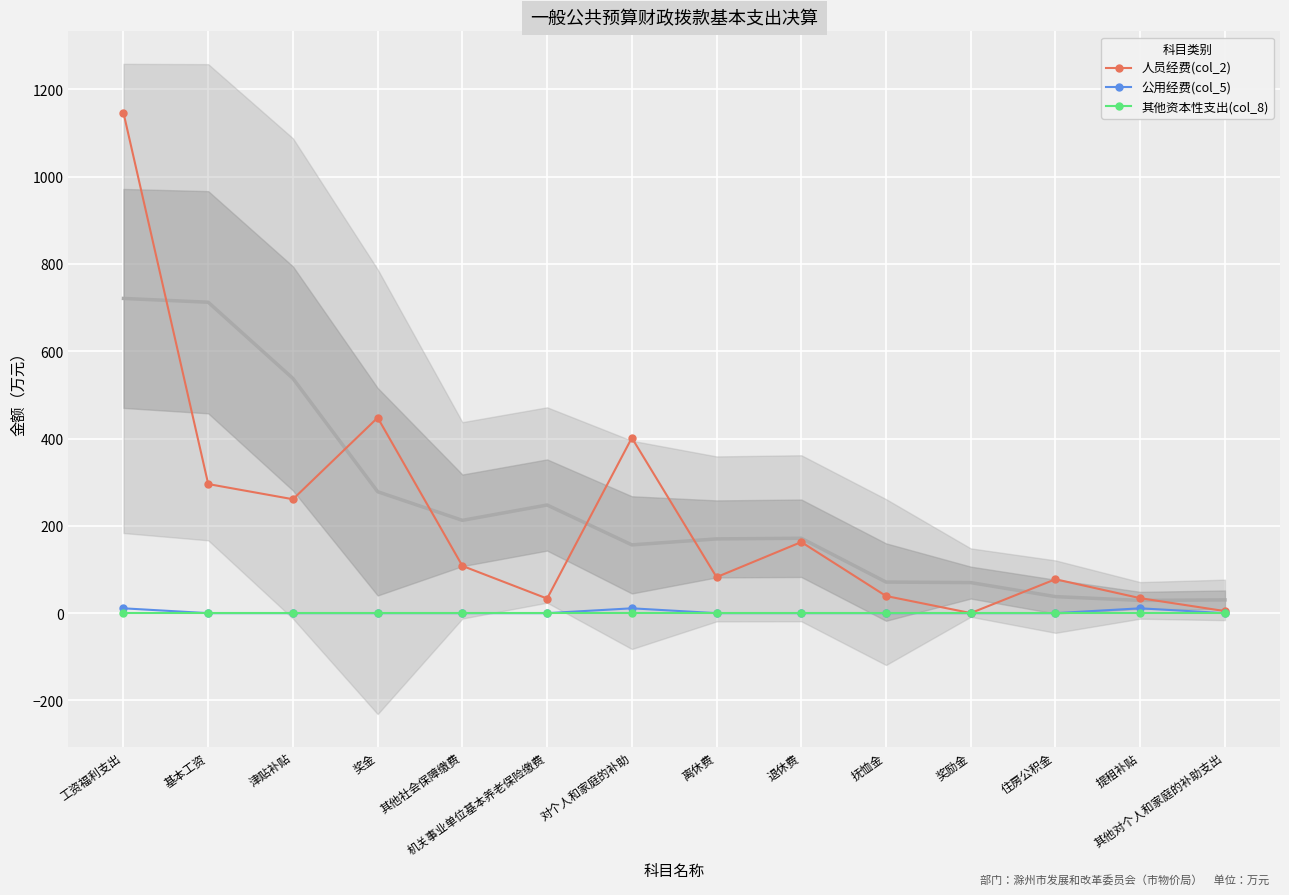

Rank the series by their maximum value, from highest to lowest.

人员经费(col_2), 公用经费(col_5), 其他资本性支出(col_8)